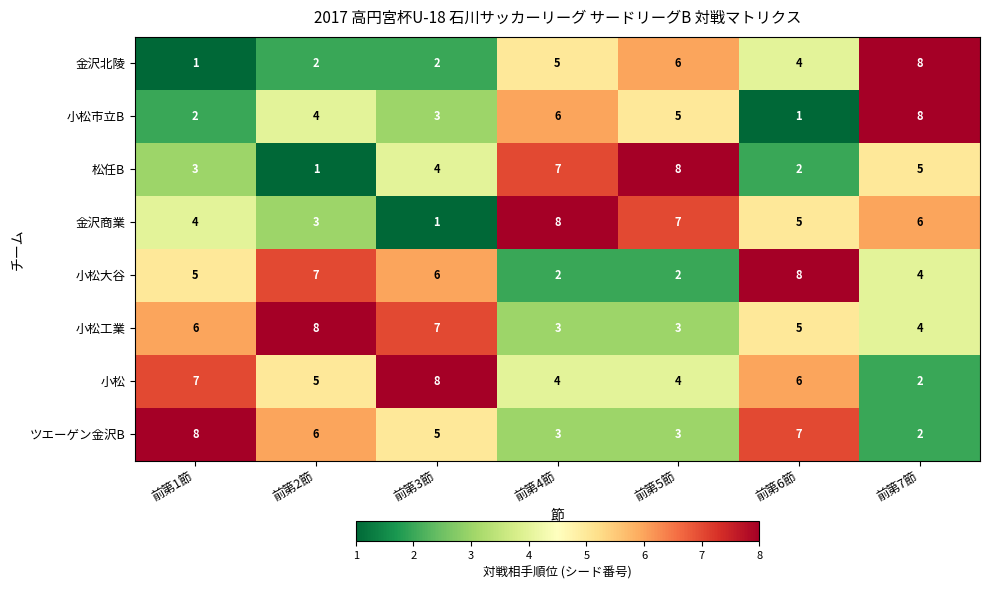

What is the difference between the ツエーゲン金沢B values at 前第6節 and 前第7節?

5